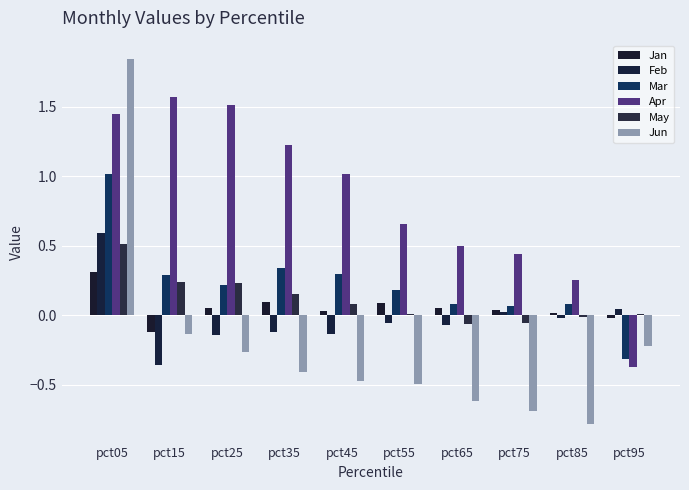

Does the chart contain stacked bars?

No